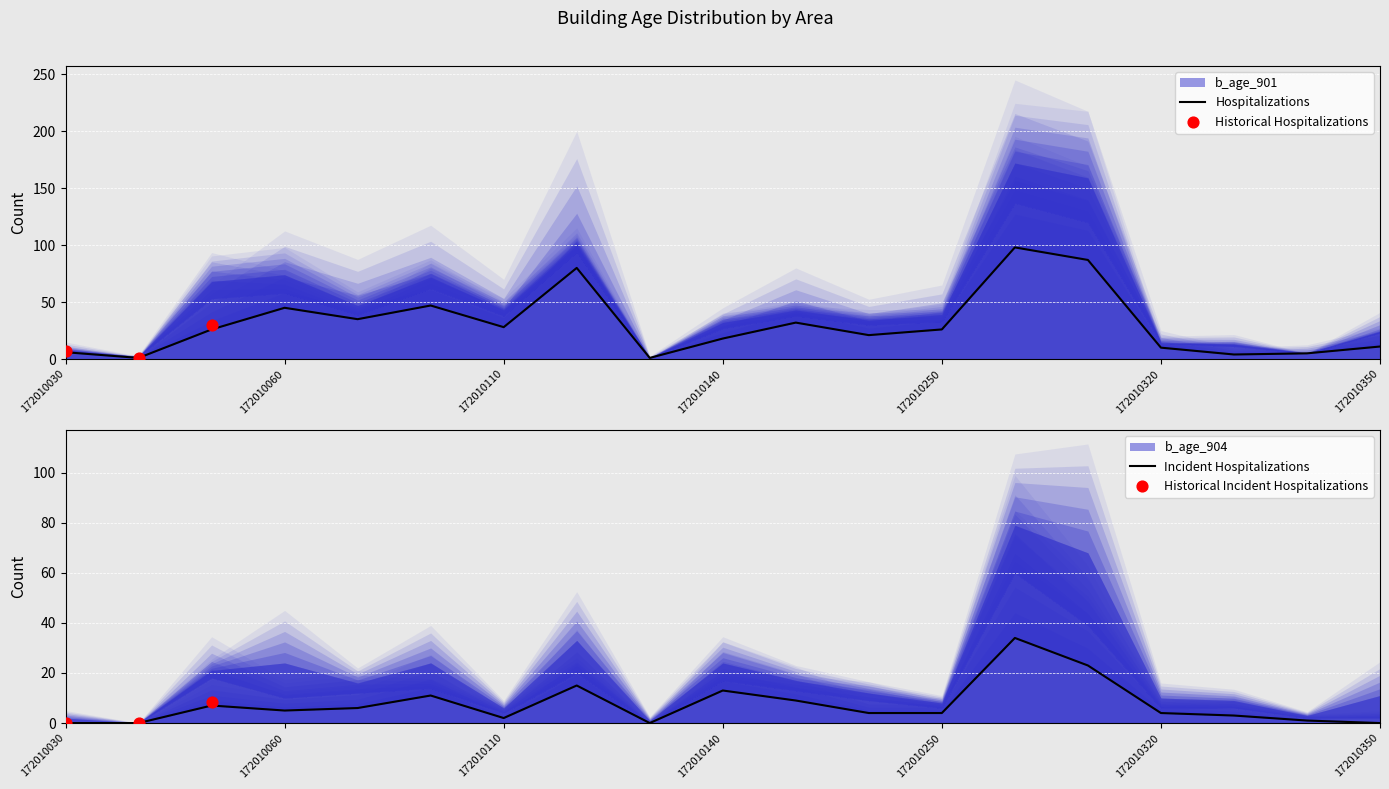

Which series has the widest spread of Y values?

b_age_901